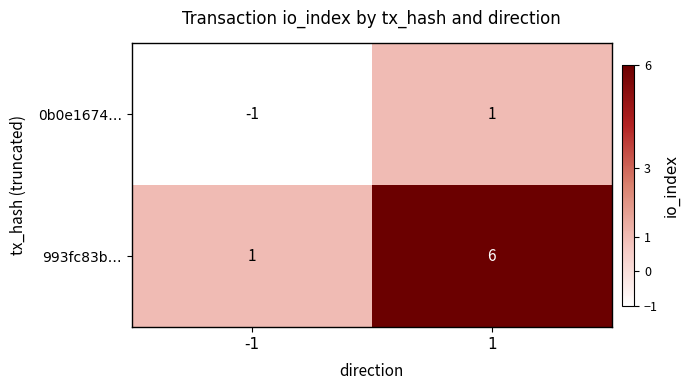

Rank the series at -1 from lowest to highest value.

0b0e1674…, 993fc83b…